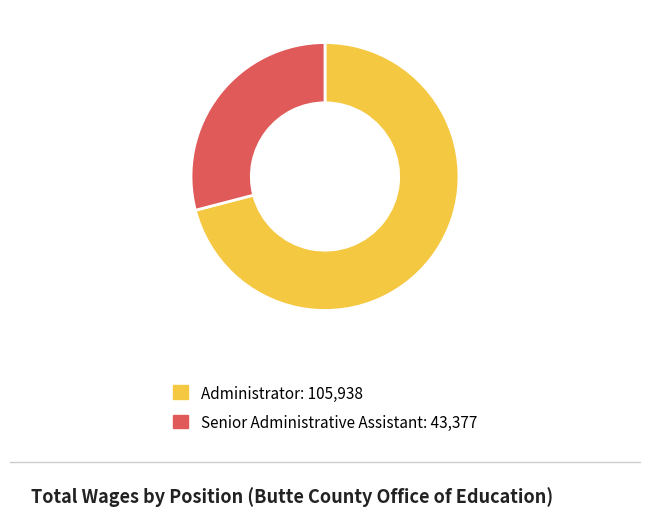

Approximately how many times larger is the value at Senior Administrative Assistant compared to Administrator?

0.4